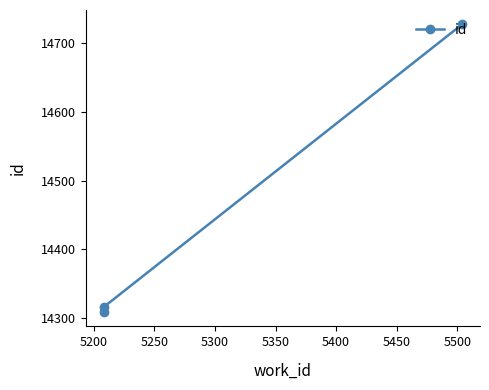

How many values exceed 14316?

1